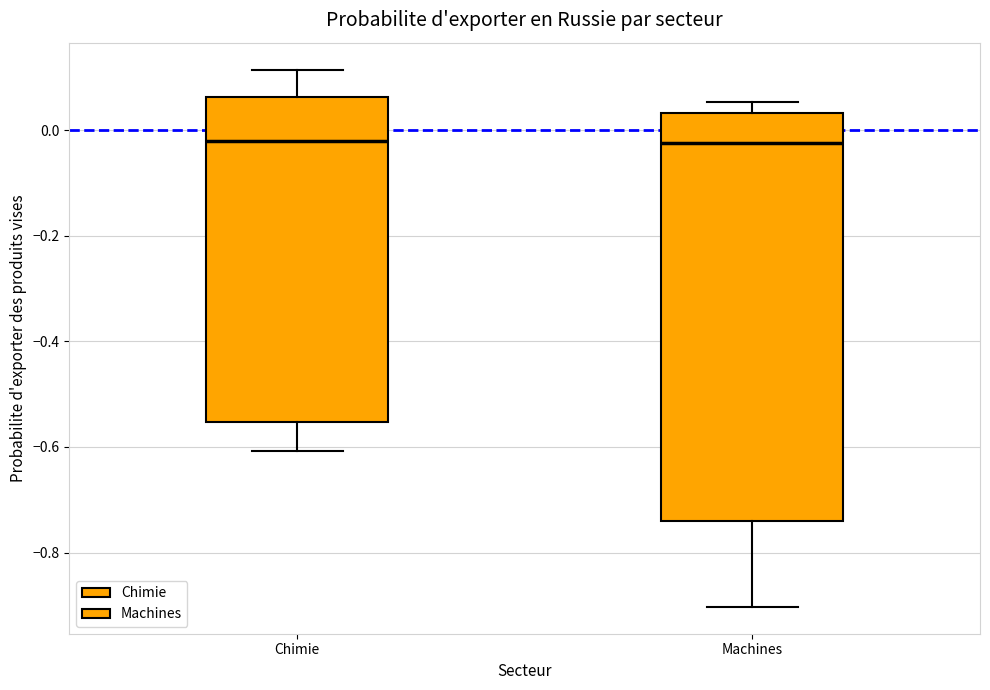

Reading left to right, read every box against the y-axis: the position of its median line, the range the box covers, and the ends of its whiskers. The values are not printed on the chart, so give them approximately, as read against the axis.

Chimie: median -0.02, box -0.56 to 0.06, whiskers -0.60 to 0.12
Machines: median -0.02, box -0.74 to 0.04, whiskers -0.90 to 0.06